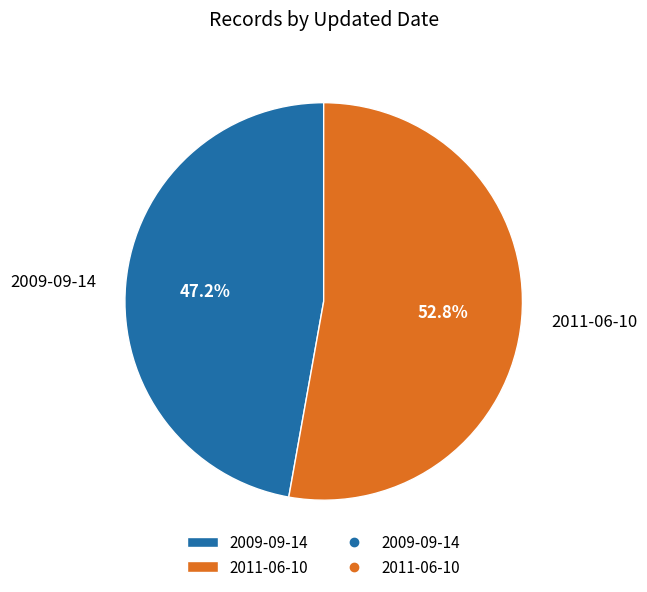

To the nearest percent, what is the difference between the 2011-06-10 and 2009-09-14 slice percentages?

6%